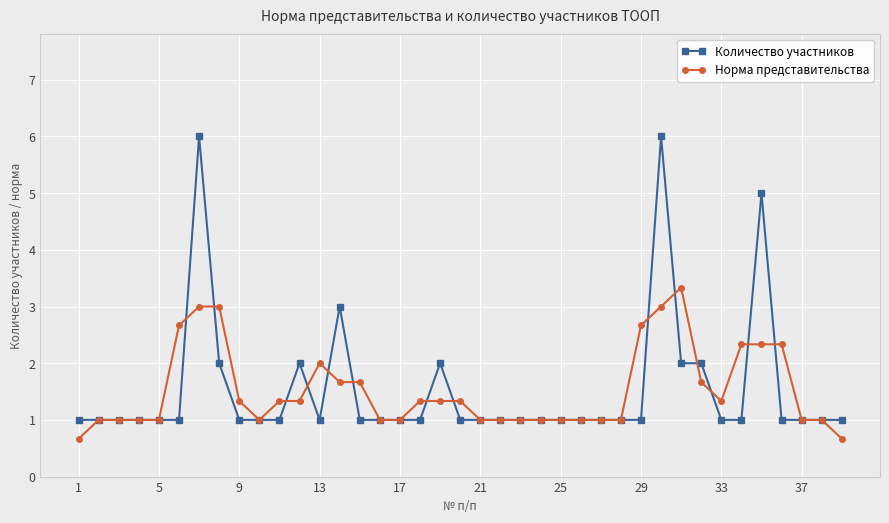

What is the highest value of the Количество участников series?

6.0